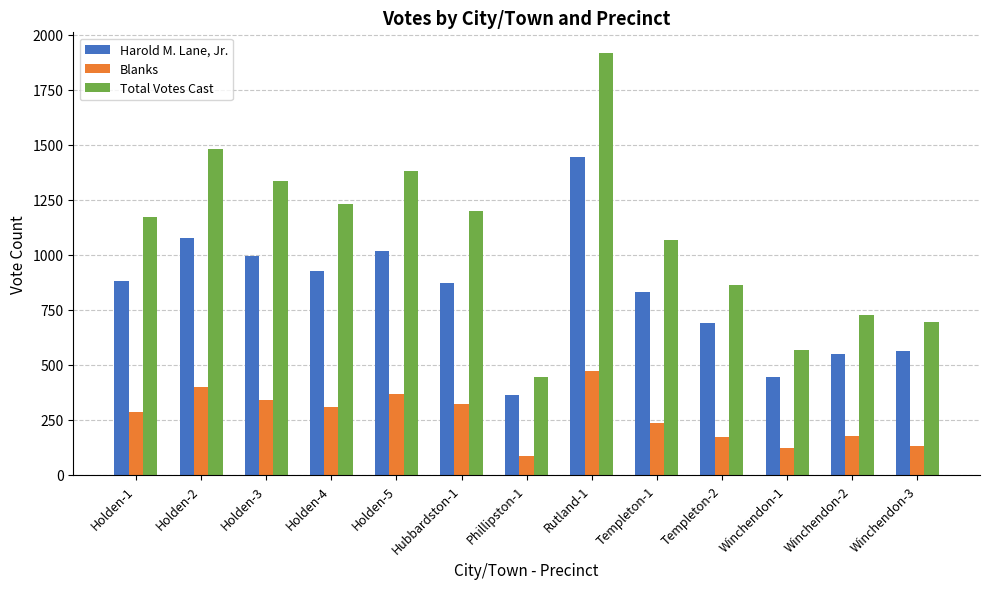

What is the value of the Total Votes Cast bar at the 5th from the left?

1383